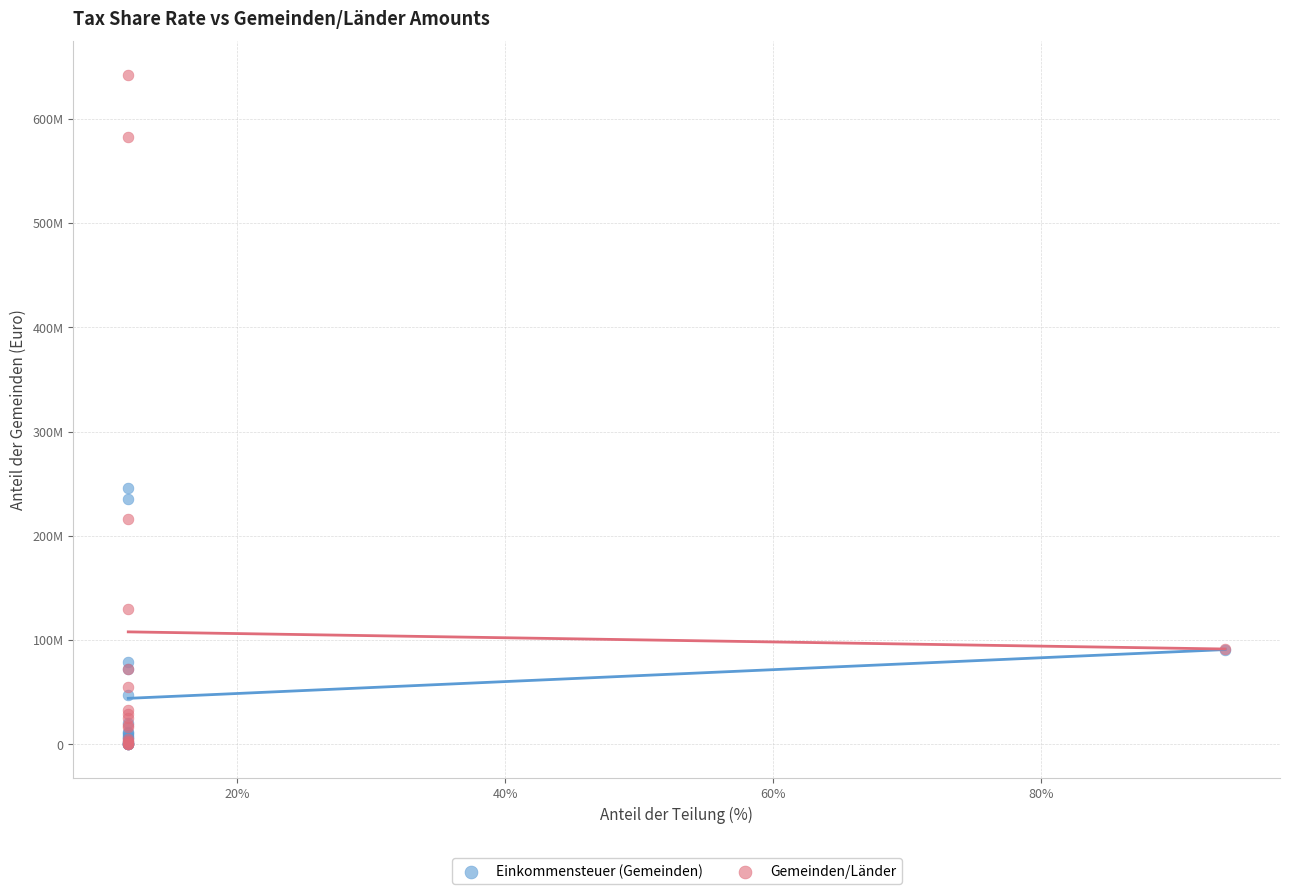

What are all the series names shown in the legend?

Einkommensteuer (Gemeinden), Gemeinden/Länder